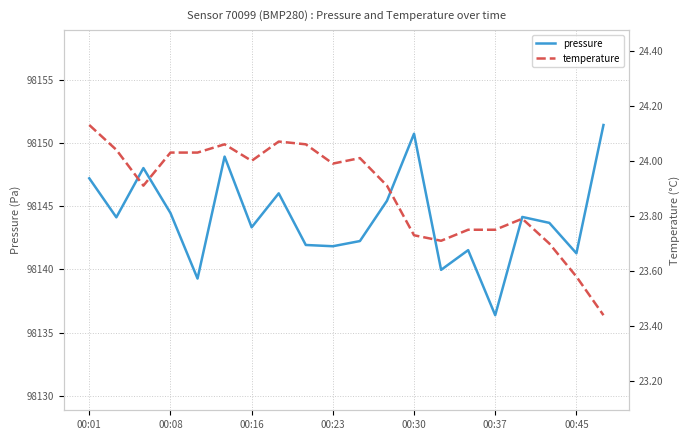

The pressure series shows 98143.3 at 00:16. True or false?

True